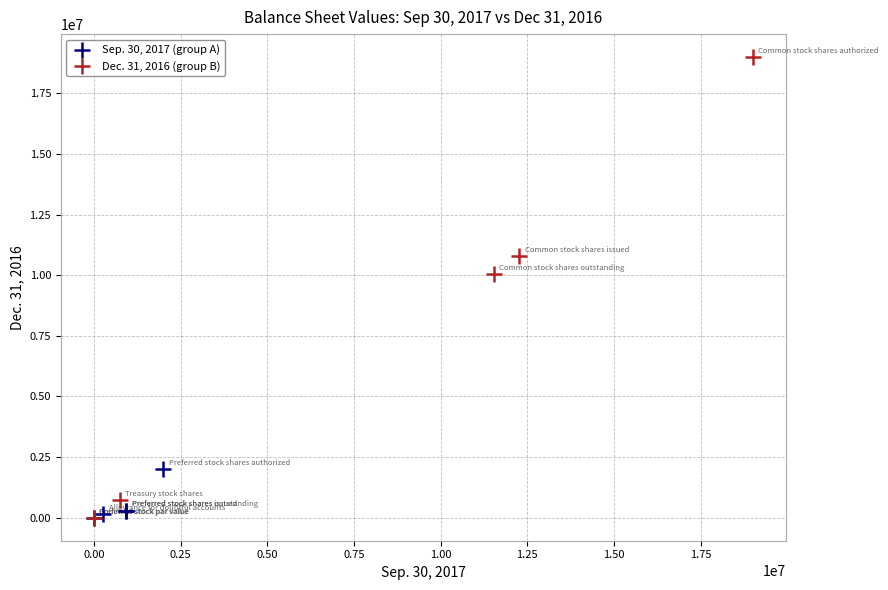

Which series has the largest Y range (max minus min)?

Dec. 31, 2016 (group B)